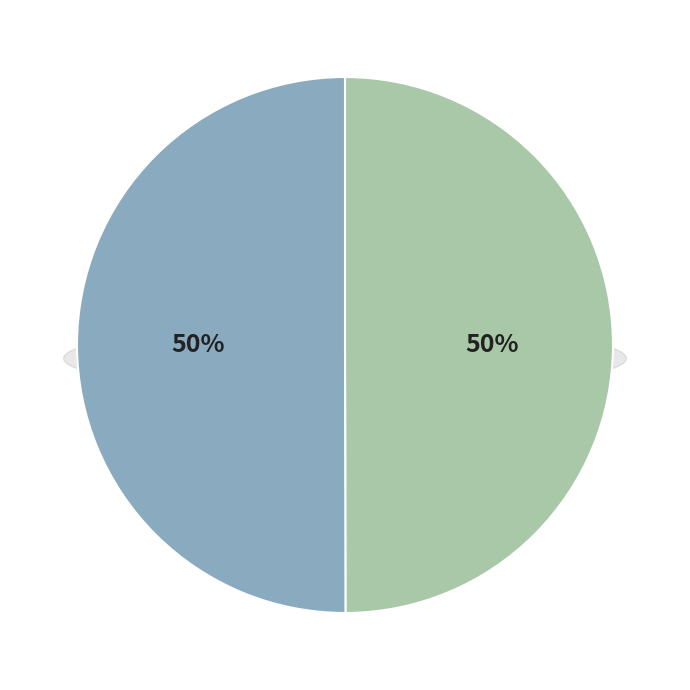

True or false: 26436 accounts for 12% of the total.

False